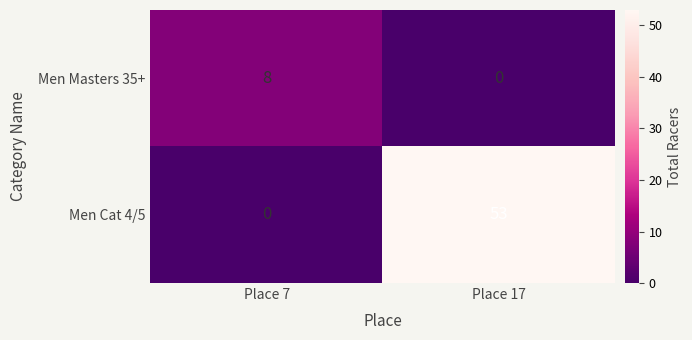

What is the sum of the Men Masters 35+ values at Place 17 and Place 7?

8